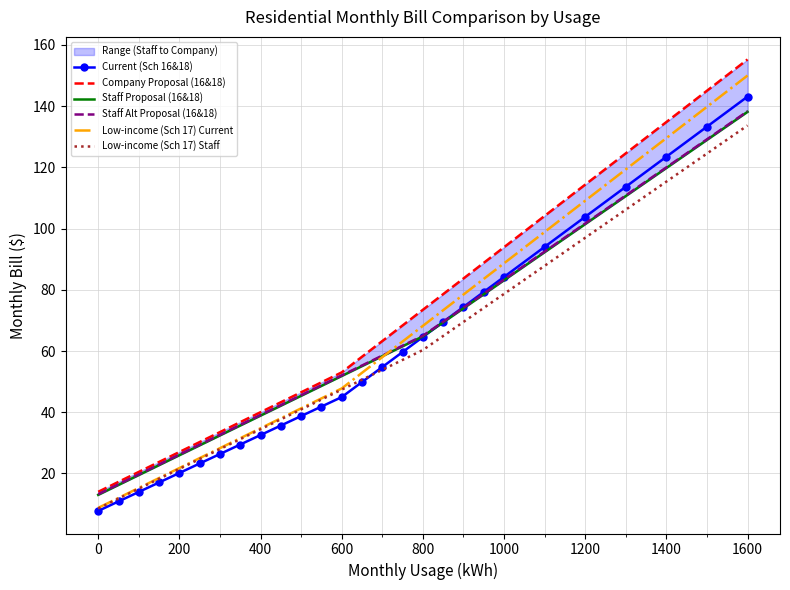

Is the value of Low-income (Sch 17) Staff at 1600 greater than the value of Current (Sch 16&18) at 0?

Yes